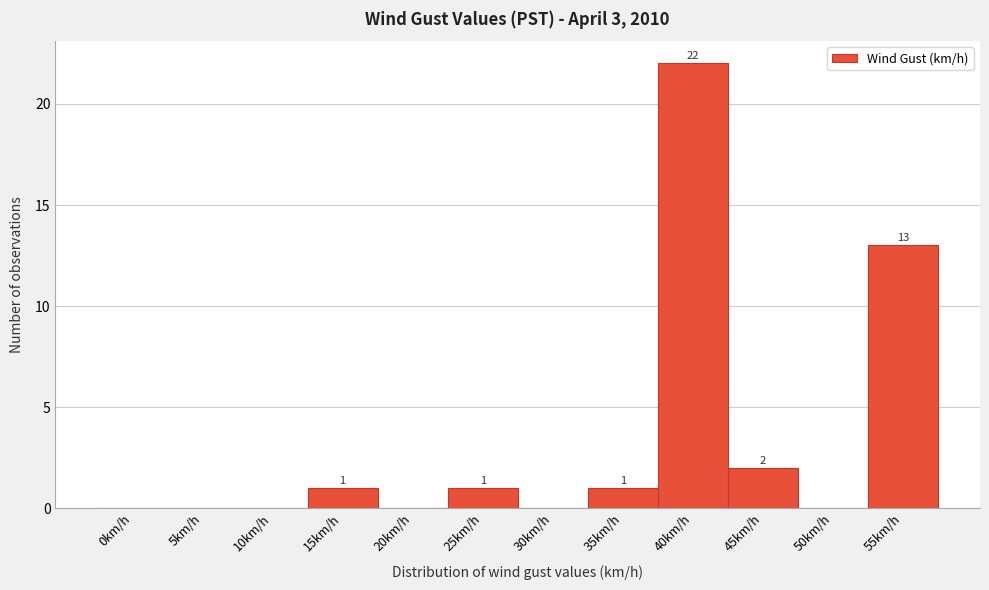

Reading left to right, transcribe all the data shown in this chart.

0km/h=0	5km/h=0	10km/h=0	15km/h=1	20km/h=0	25km/h=1	30km/h=0	35km/h=1	40km/h=22	45km/h=2	50km/h=0	55km/h=13